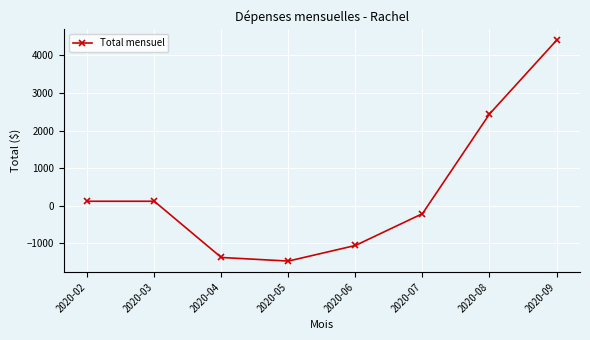

What is the value of the 6th point from the left?

-212.8